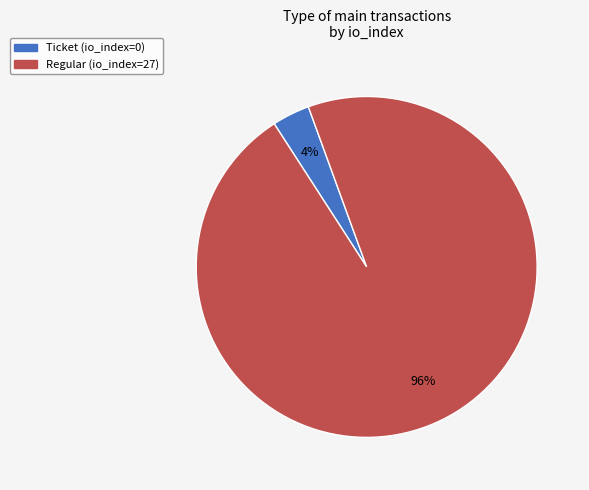

Do Ticket (io_index=0) and Regular (io_index=27) together represent more than half of the pie?

Yes